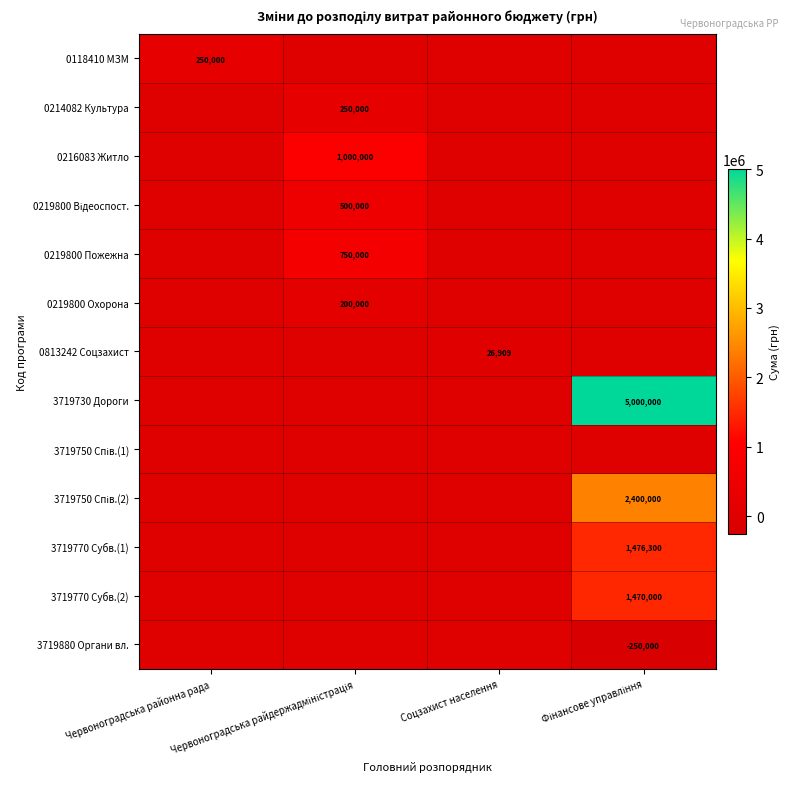

What is the greatest value displayed?

5000000.0